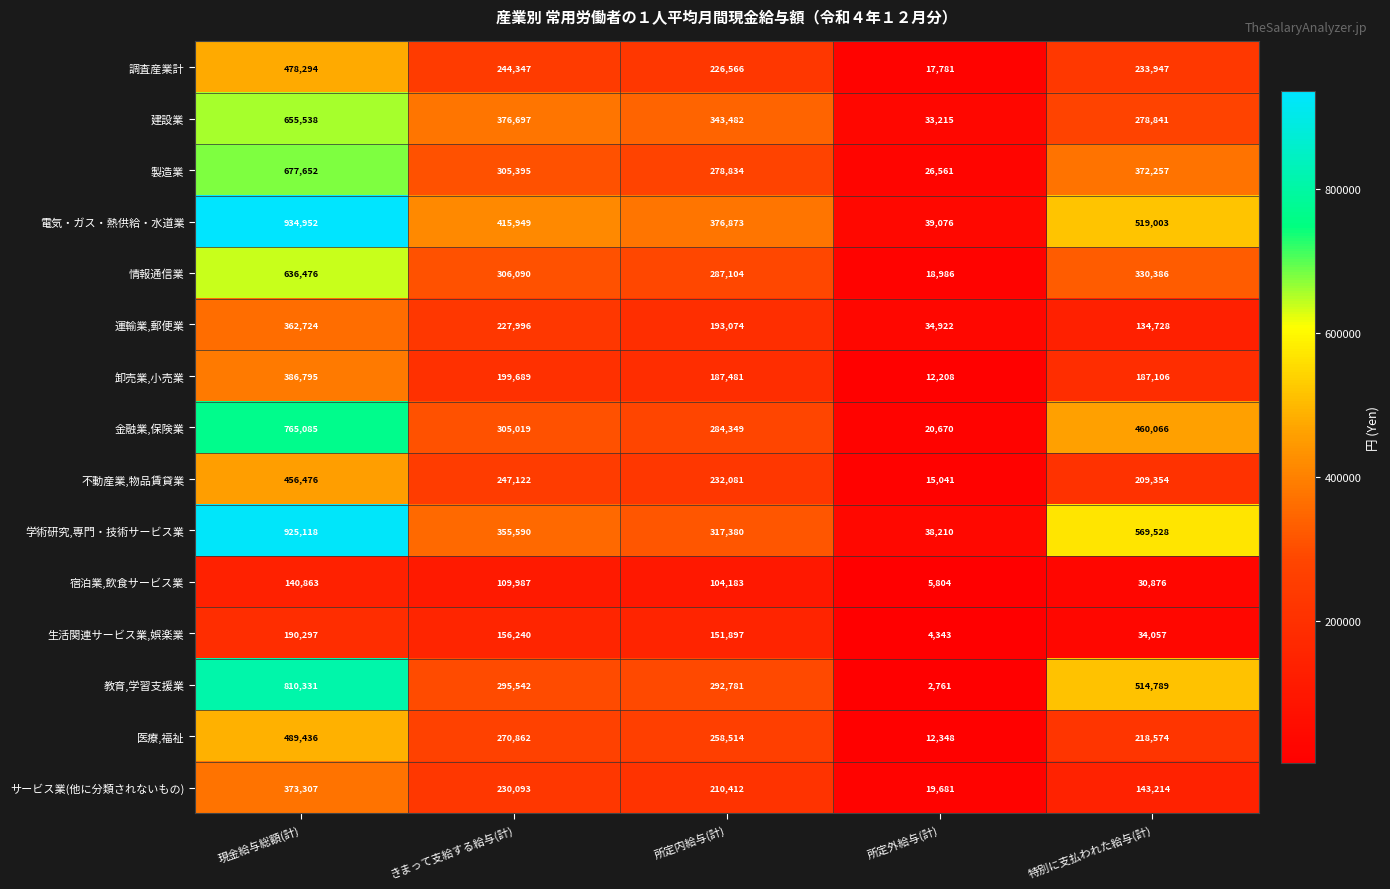

Which series has the widest spread of values?

電気・ガス・熱供給・水道業